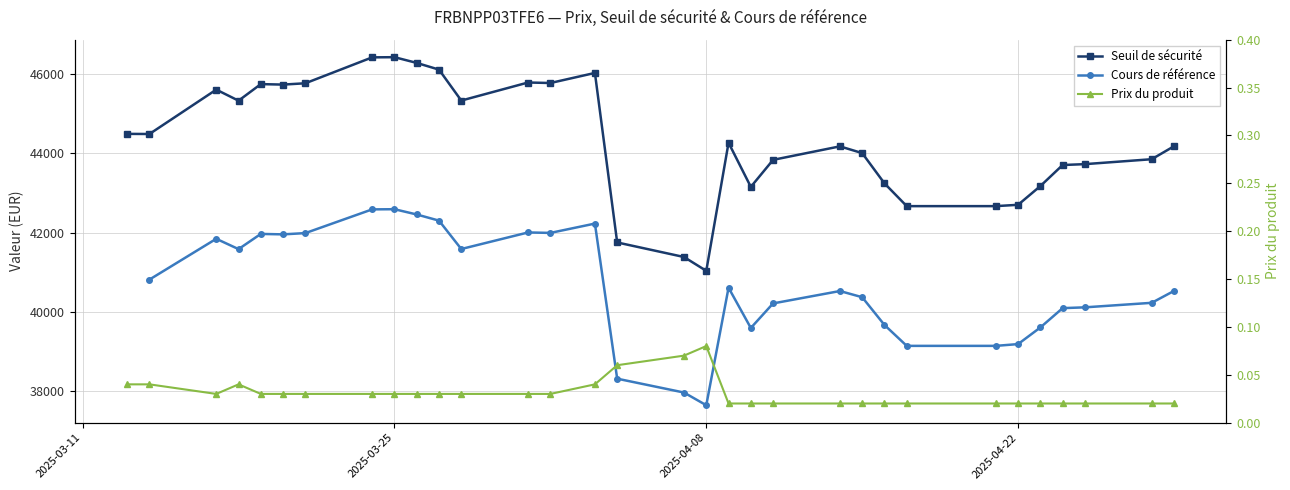

At which category is the sum across all series the highest?

2025-03-25